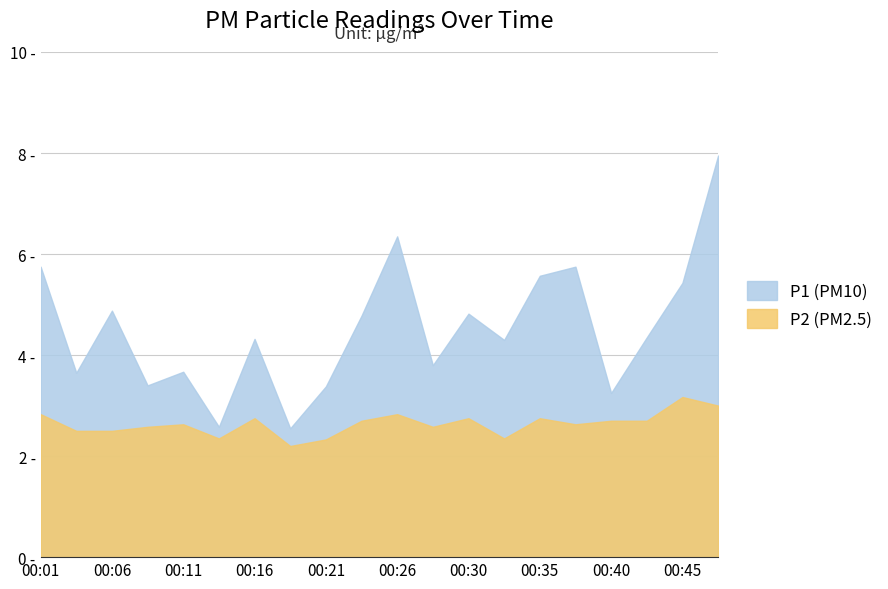

What is the sum of the P2 values at 00:03 and 00:43?

5.2